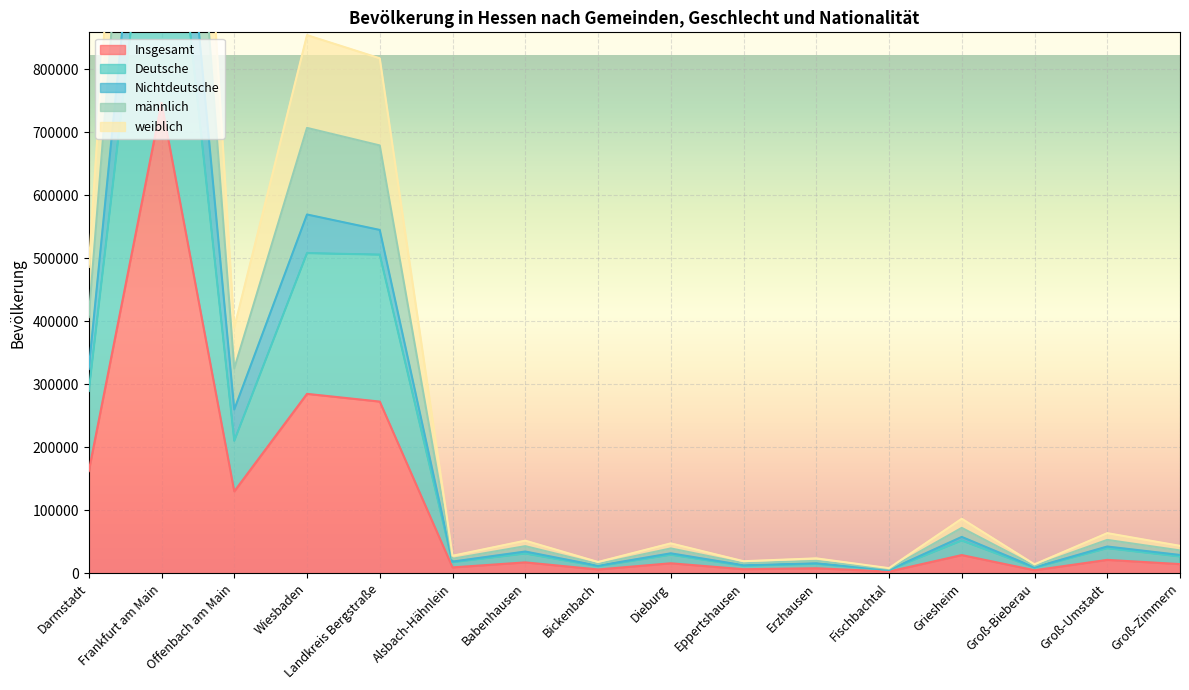

What is the approximate value of Insgesamt at Landkreis Bergstraße?

272448